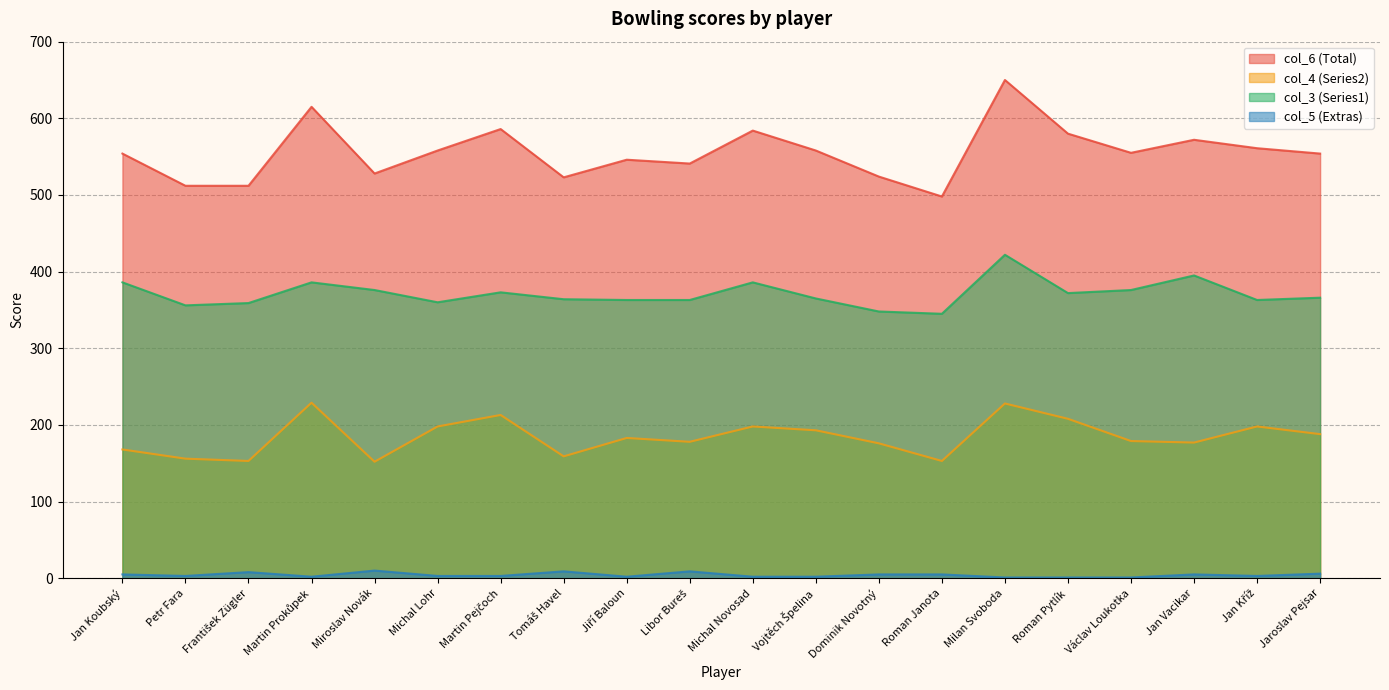

What position from the left is Jan Vacikar?

18